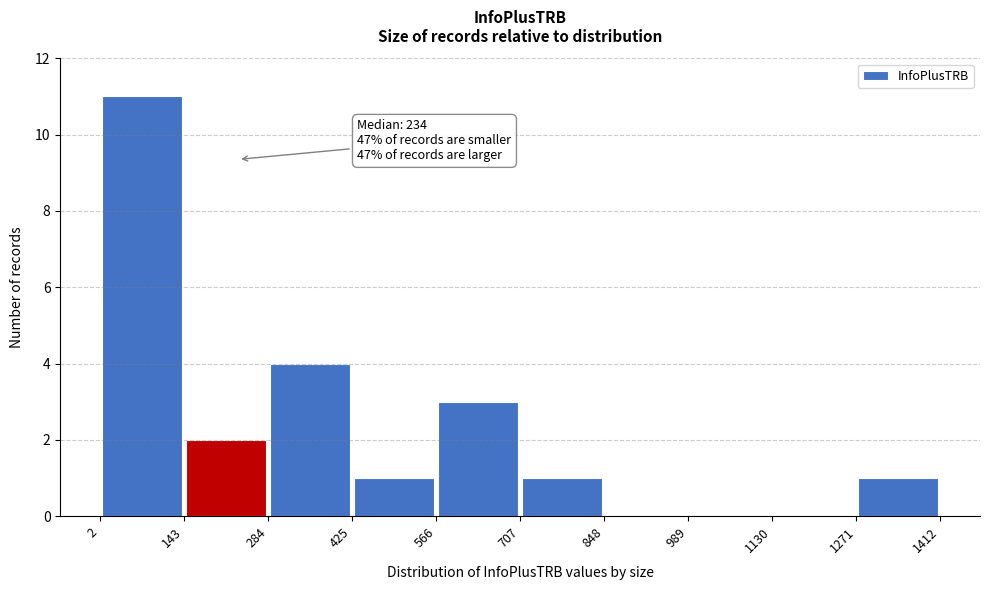

Which range on the x-axis has the tallest bar?

2 to 143